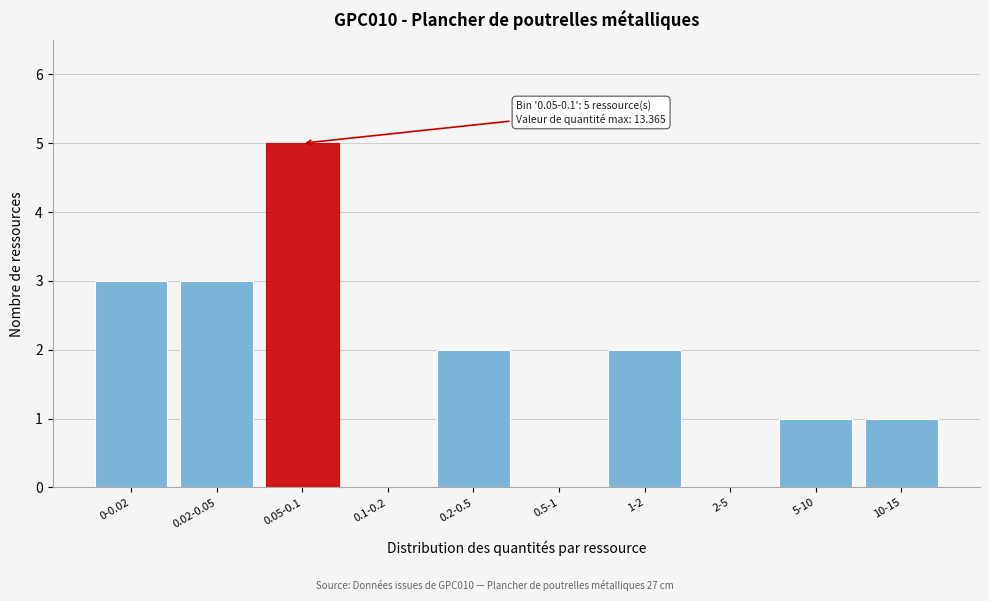

Reading right to left, extract all data points from this chart.

10-15=1	5-10=1	2-5=0	1-2=2	0.5-1=0	0.2-0.5=2	0.1-0.2=0	0.05-0.1=5	0.02-0.05=3	0-0.02=3